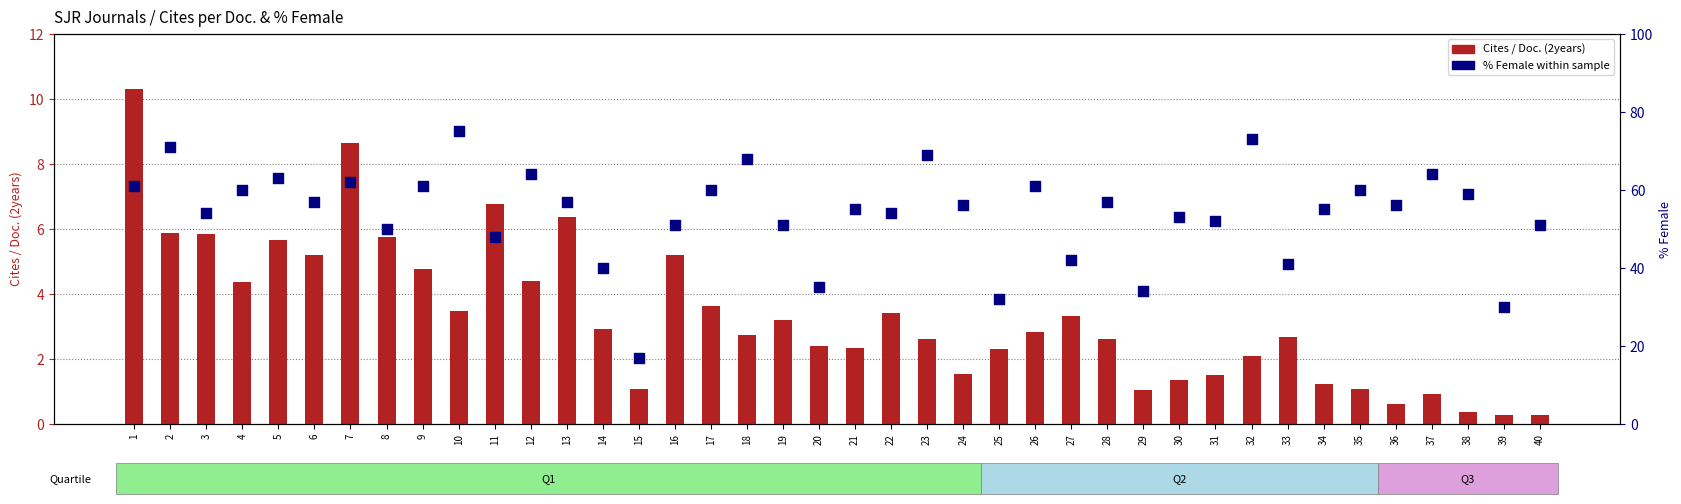

Is the value of Cites / Doc. (2years) at 32 greater than the value of % Female at 16?

No